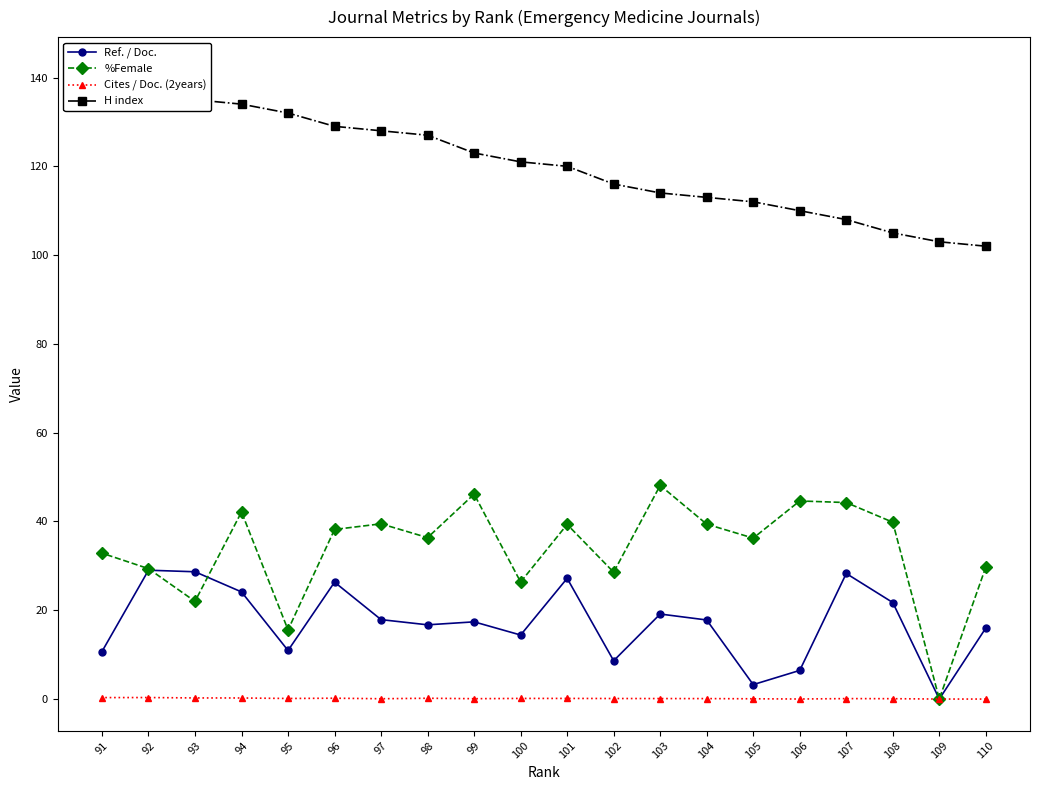

What are all the series names shown in the legend?

Ref. / Doc., %Female, Cites / Doc. (2years), H index